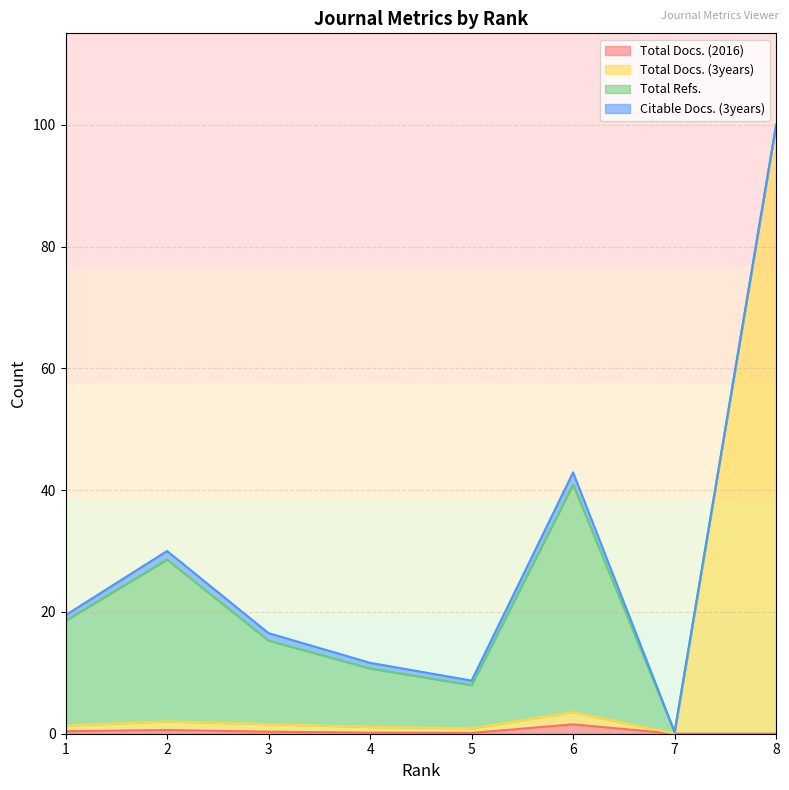

Is the value of Total Docs. (3years) at 6 greater than the value of Total Docs. (2016) at 1?

Yes